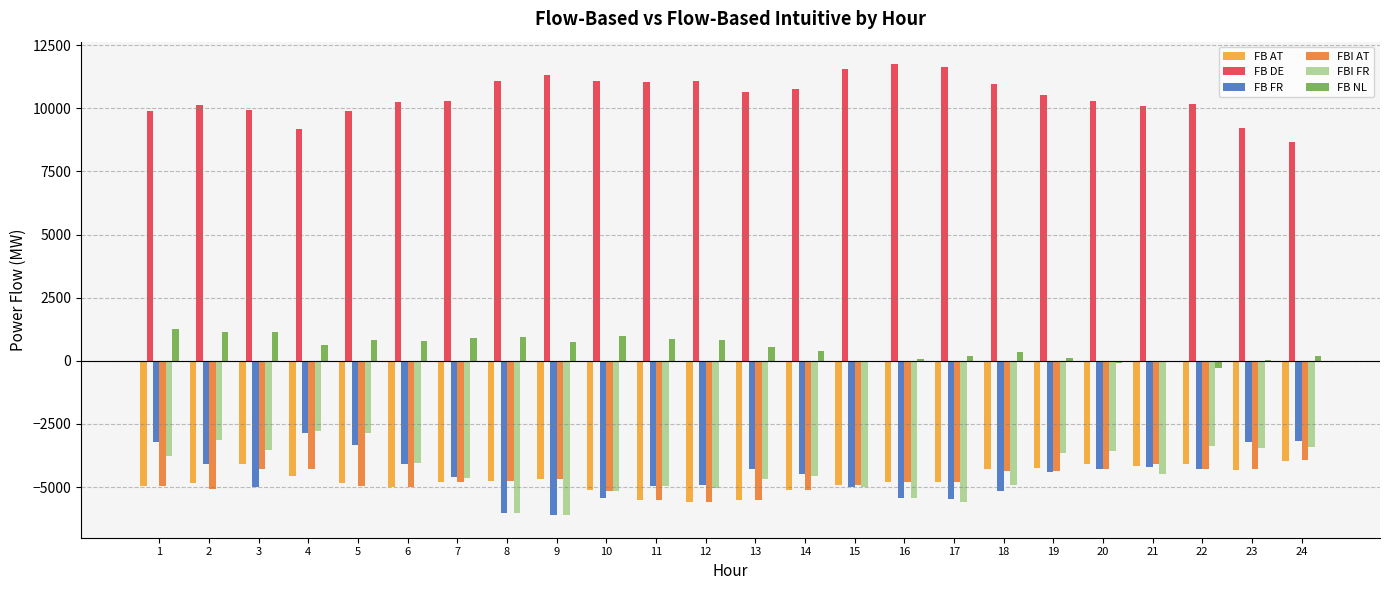

Which series has the largest total across all categories?

FB DE